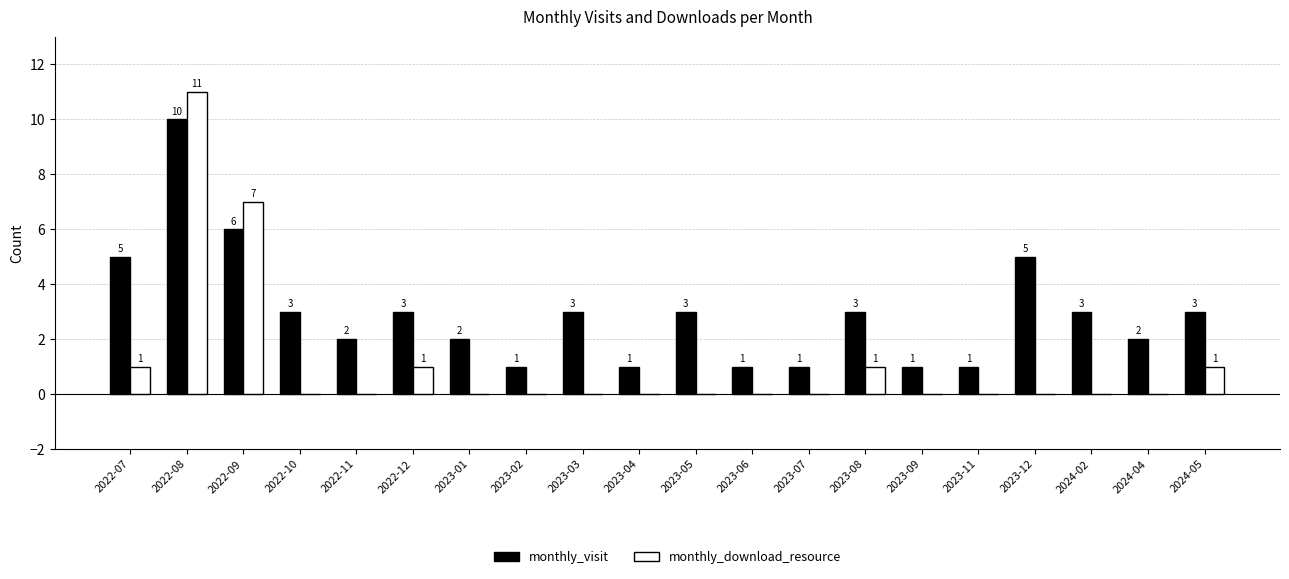

Which series has the largest range (max minus min)?

monthly_download_resource